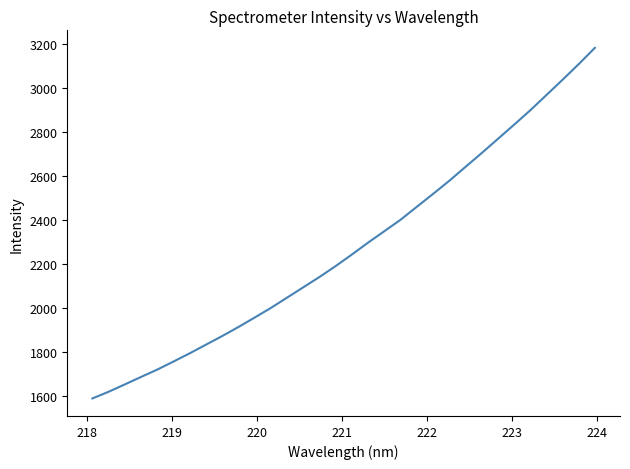

What is the difference between the maximum and minimum values?

1594.0